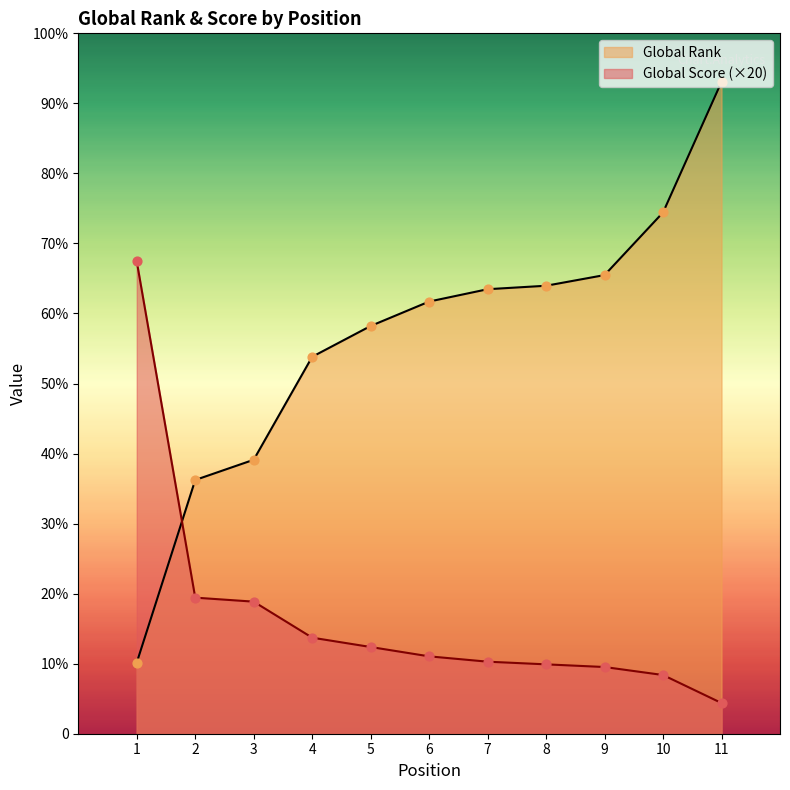

What are all the series names shown in the legend?

Global Rank, Global Score (×20)